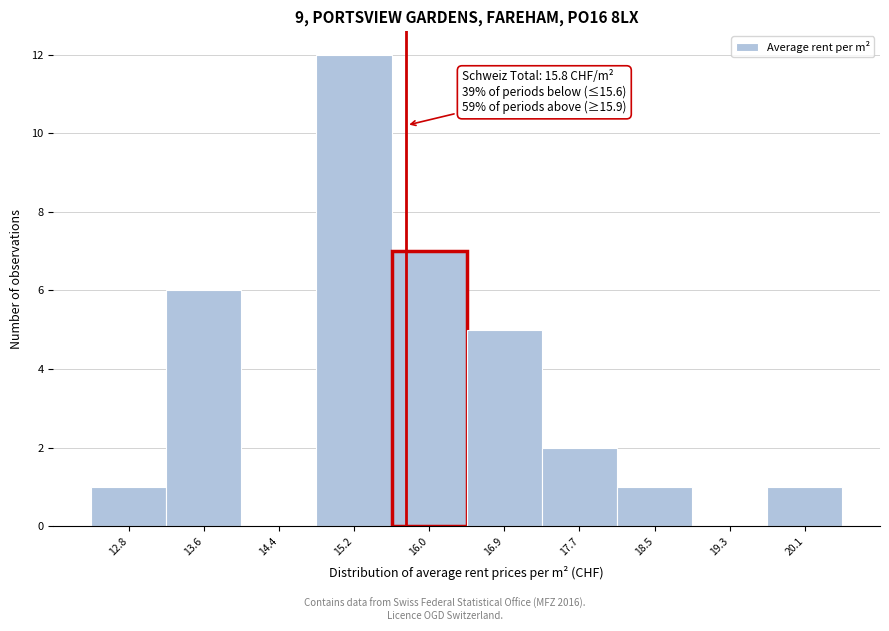

Over which range of the x-axis is the bar tallest?

14.83 to 15.64